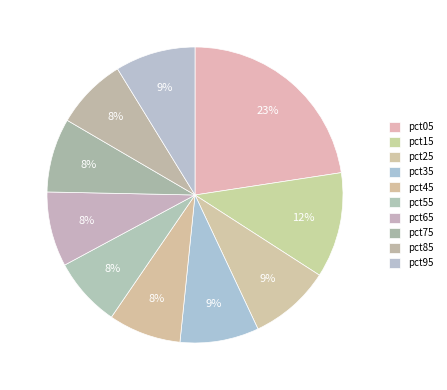

The pct55 slice represents 1% of the pie. True or false?

False